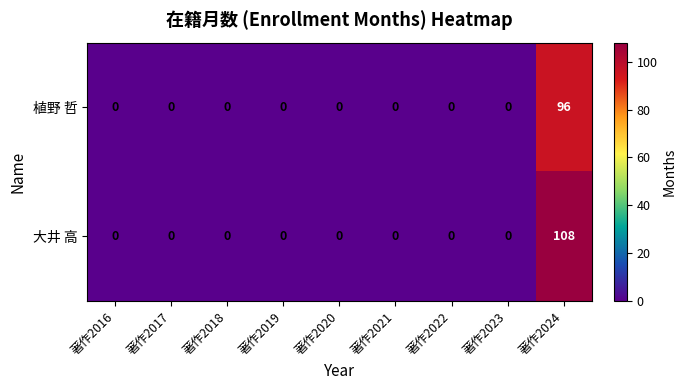

Is it true that 大井 高 equals -40 at 著作2019?

False